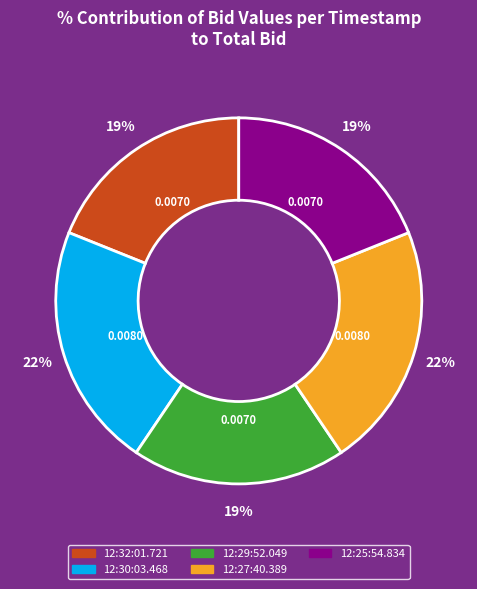

How many segments does this pie chart have?

5